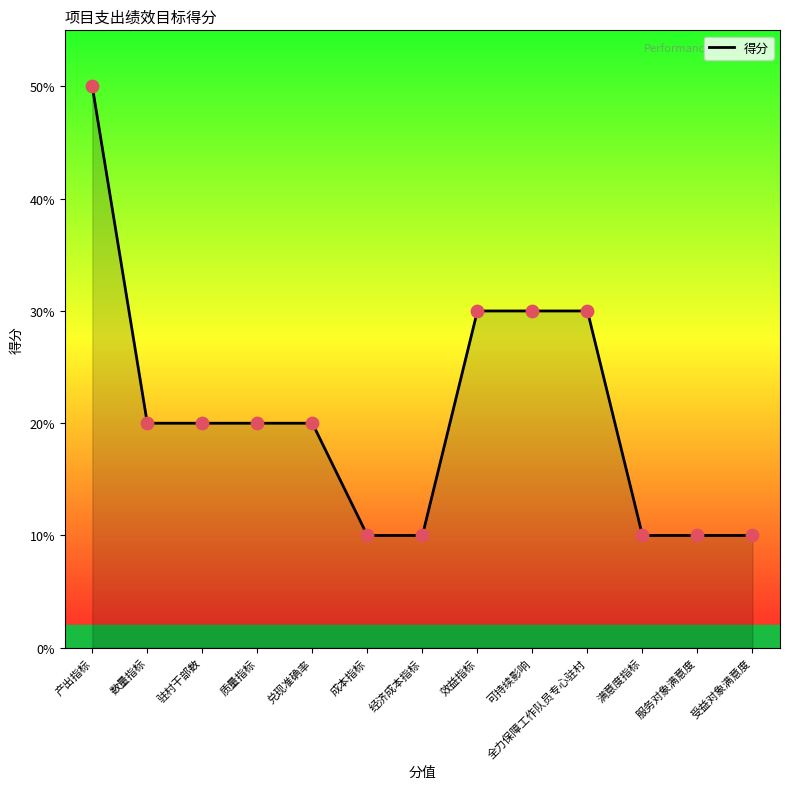

What is the change in value from 产出指标 to 质量指标?

-30